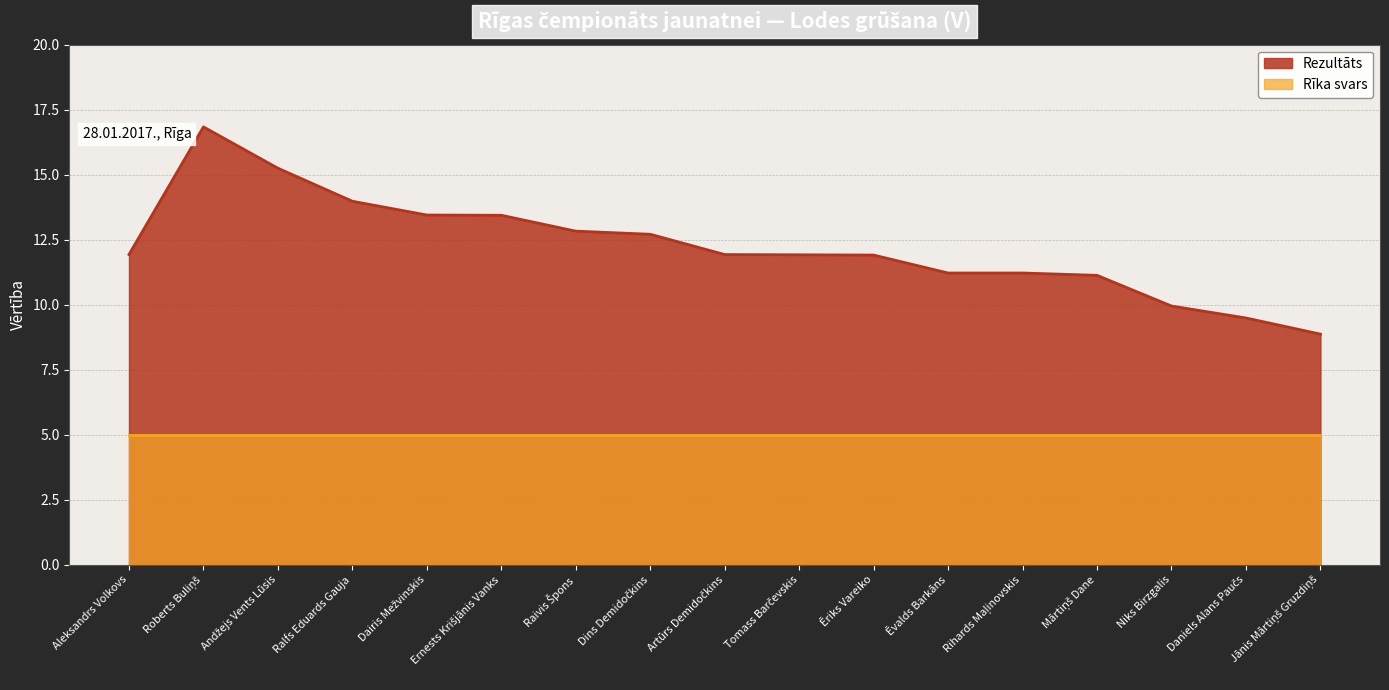

Is it true that the value at Ralfs Eduards Gauja is 14.0?

True